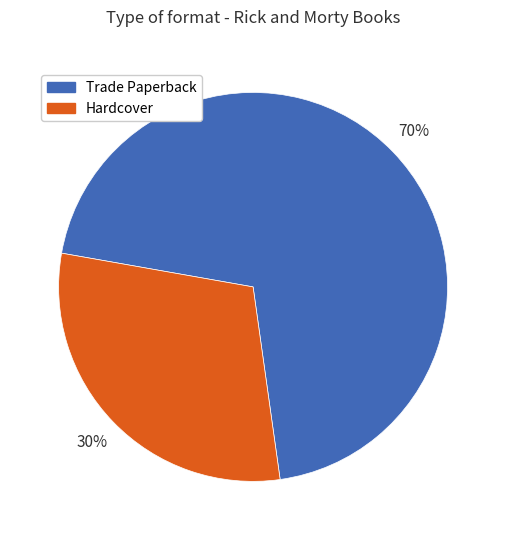

Which category has the biggest portion of the pie?

Trade Paperback